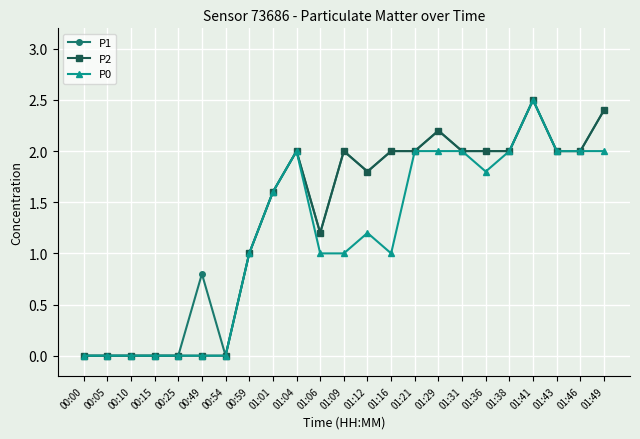

At which label does P2 reach its peak?

01:41